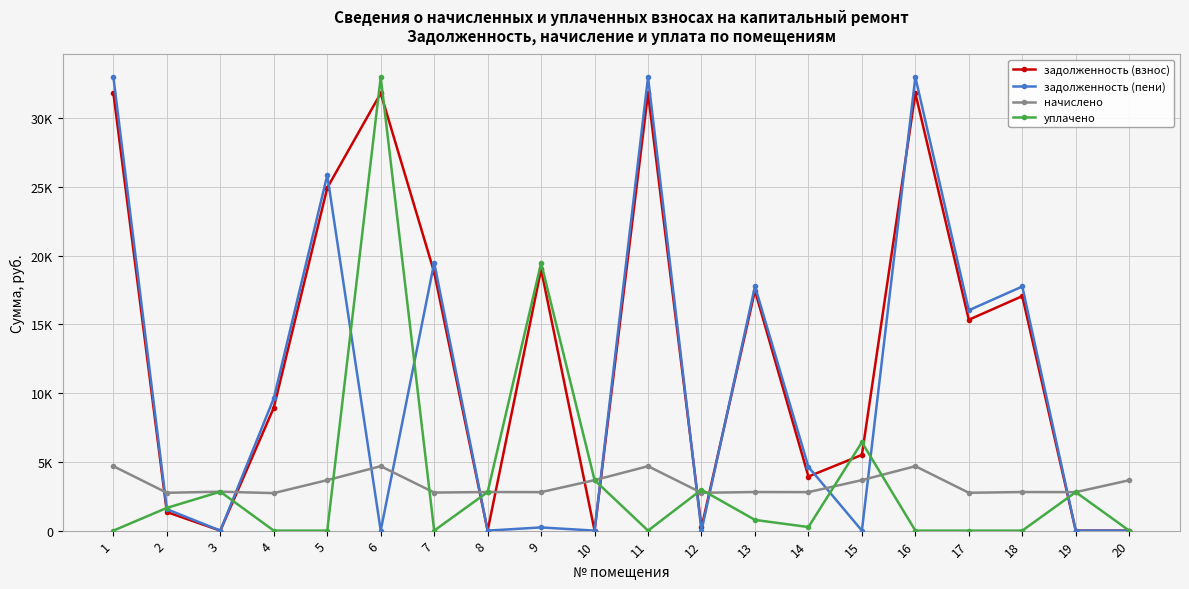

What are all the series names shown in the legend?

задолженность (взнос), задолженность (пени), начислено, уплачено